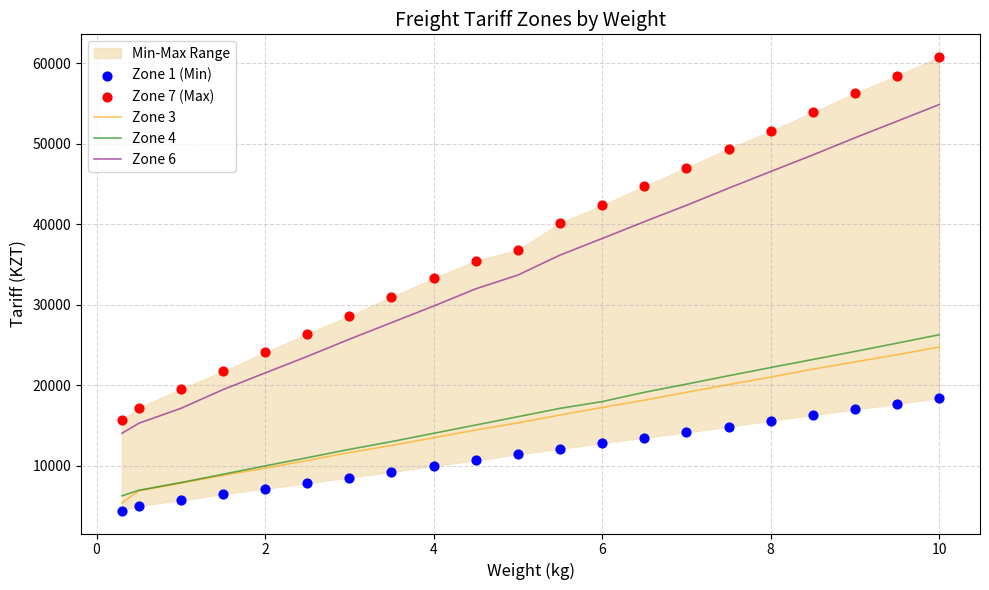

The value of Zone 6 at 6 is 38230. True or false?

True